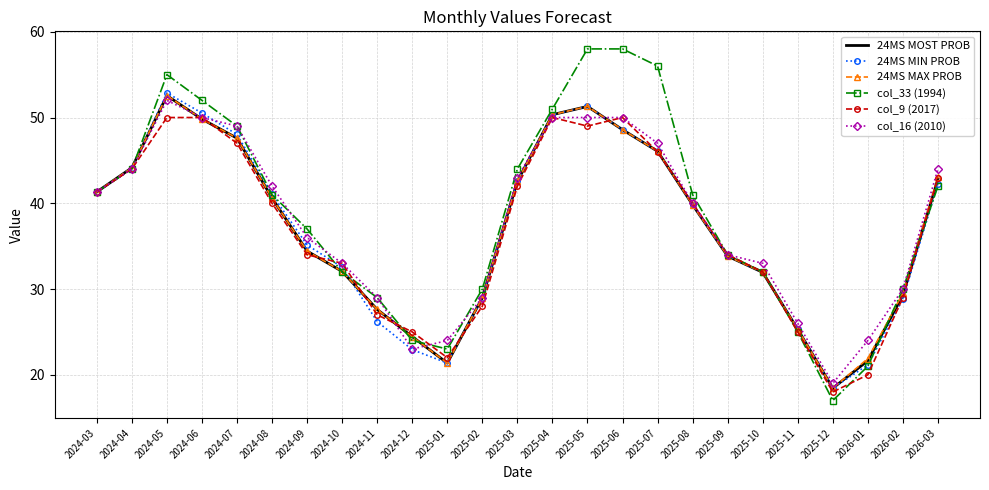

At which category does col_16 (2010) reach its first local valley?

2024-12